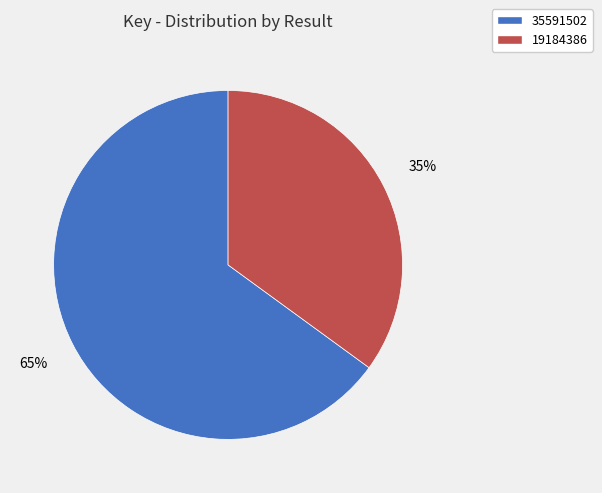

To the nearest percent, what is the average slice percentage?

50%